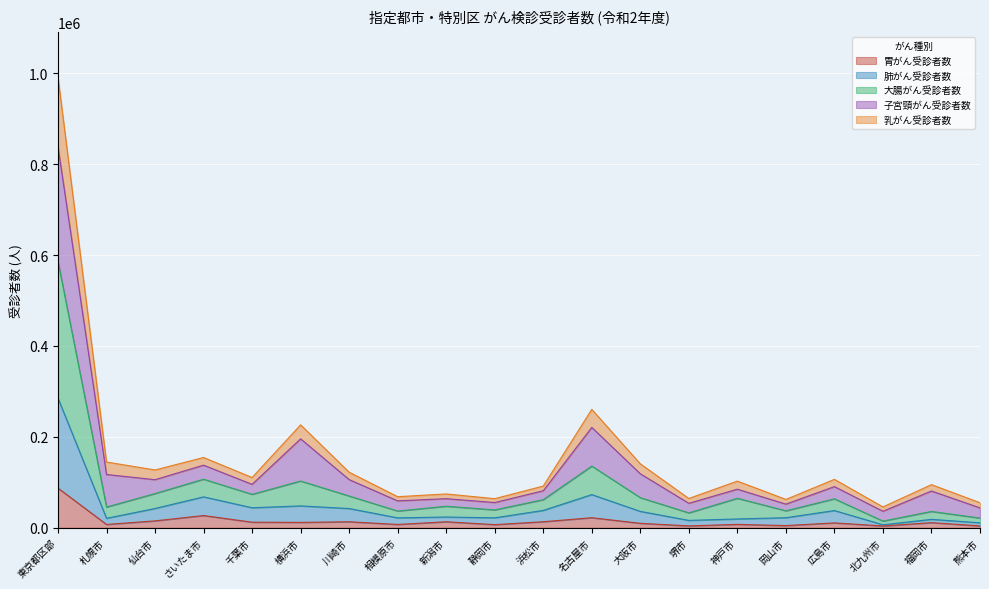

At which label does 胃がん受診者数 reach its peak?

東京都区部